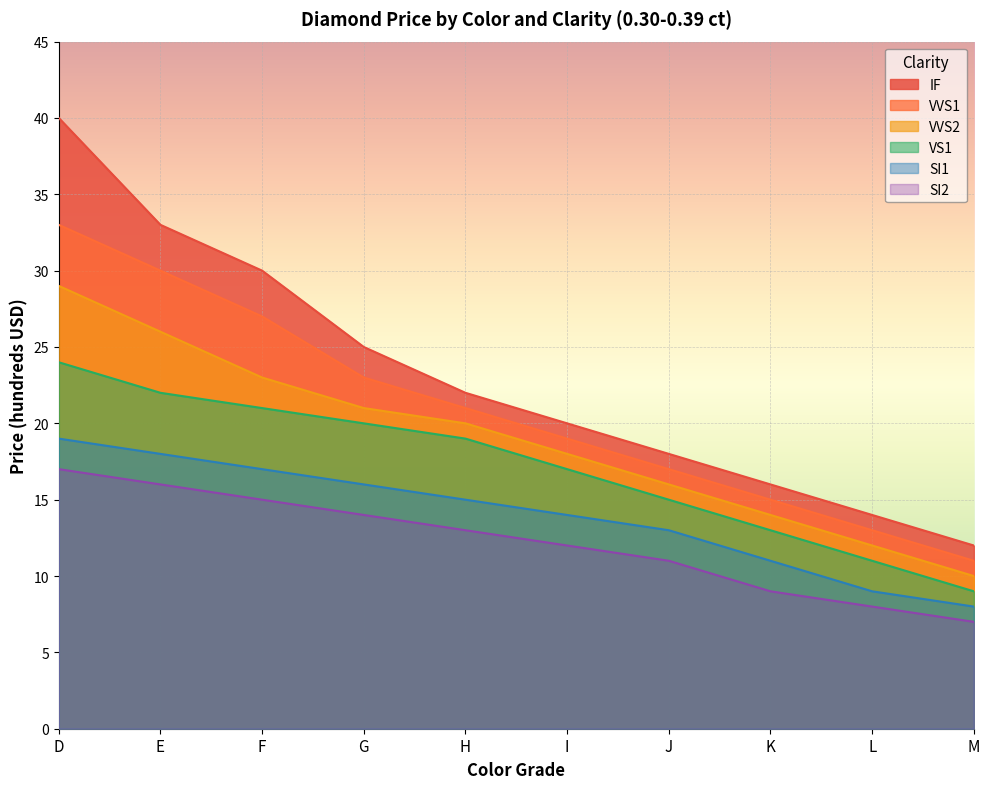

What value does the IF series have at M, to the nearest 10?

10